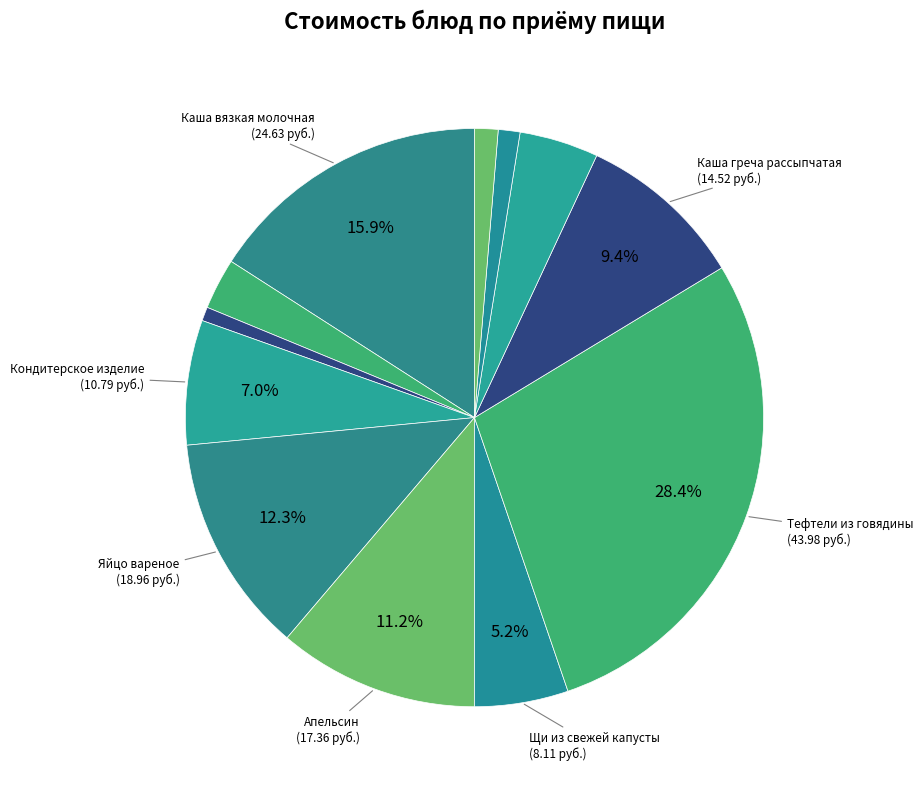

To the nearest percent, what is the average slice percentage?

8%